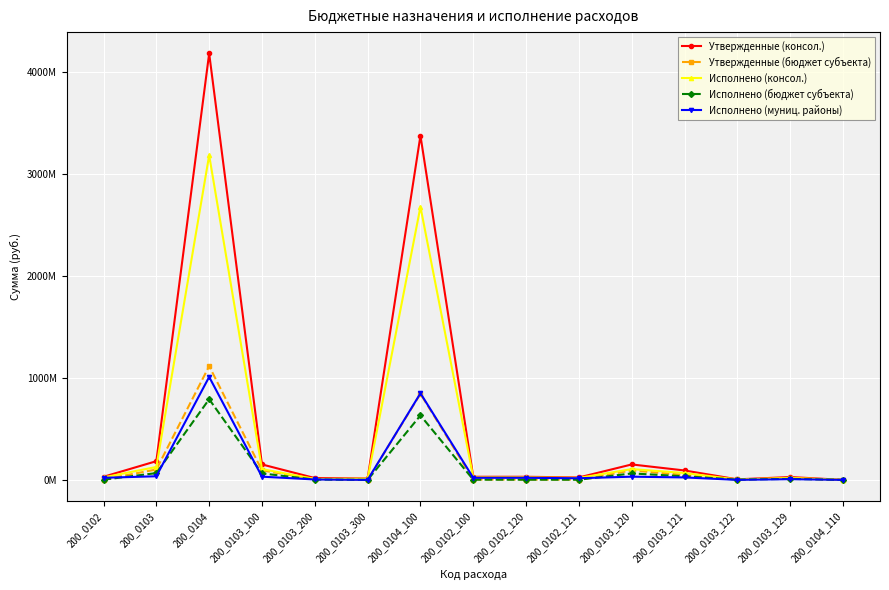

What is the value of the Исполнено (консол.) point at the 2nd from the left?

126564143.9